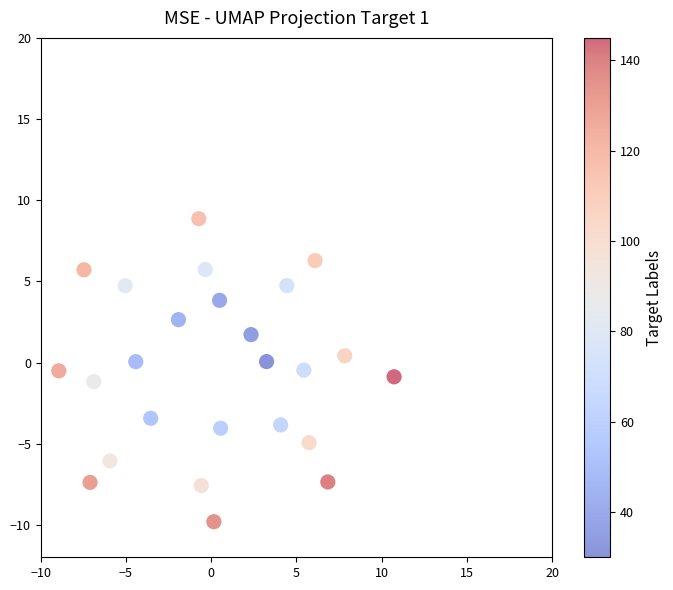

What is the range of Y values (max minus min)?

18.7